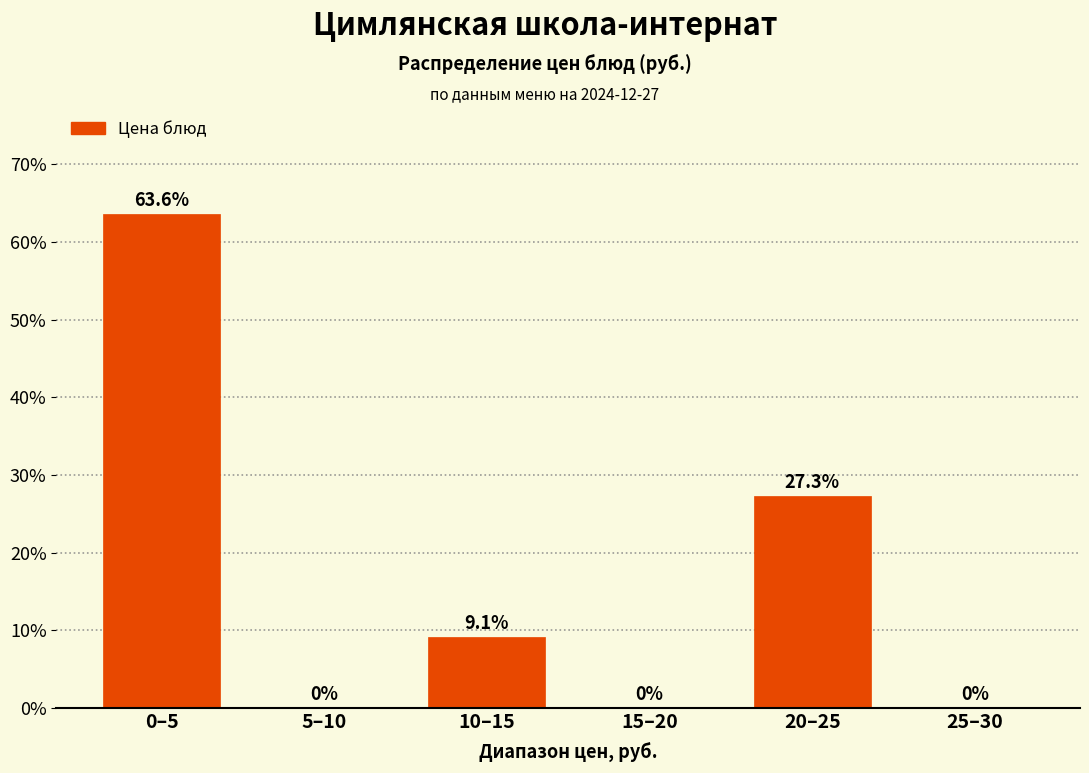

Reading left to right, what are all the values shown in this chart?

0–5=63.6	5–10=0.0	10–15=9.1	15–20=0.0	20–25=27.3	25–30=0.0